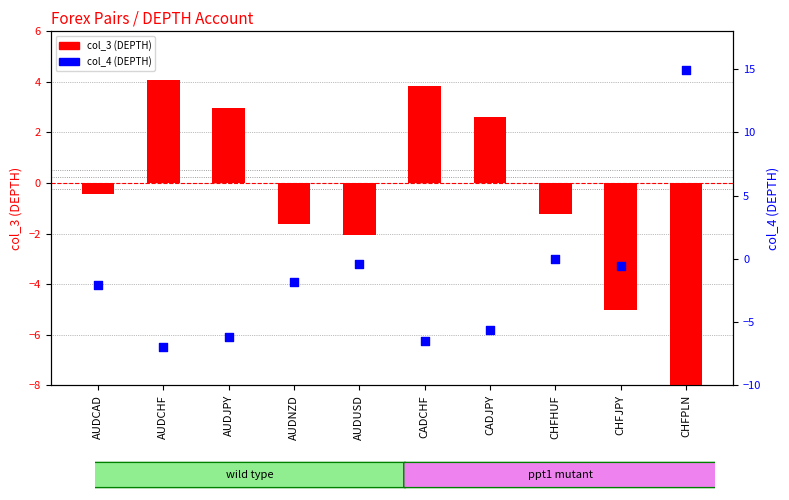

At how many categories does at least one series exceed -24?

10